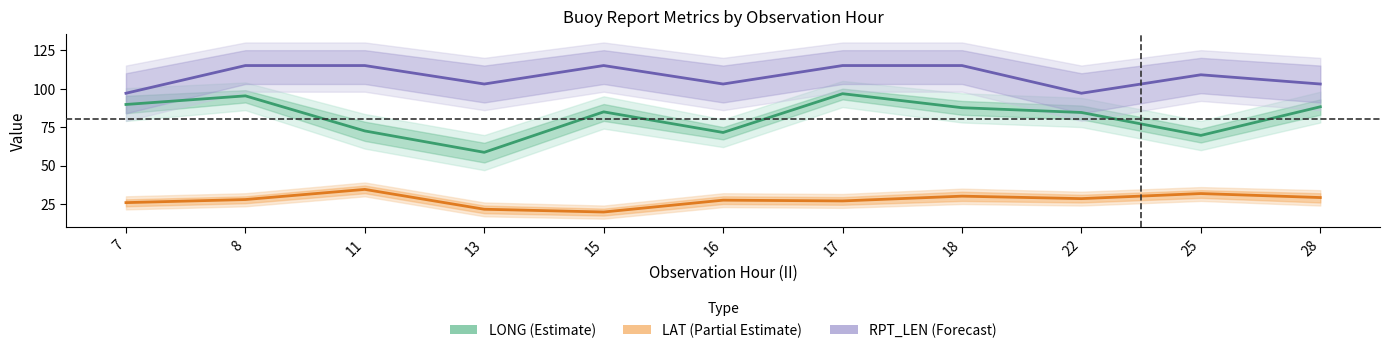

How many data points in RPT_LEN (Forecast) are above 109?

5